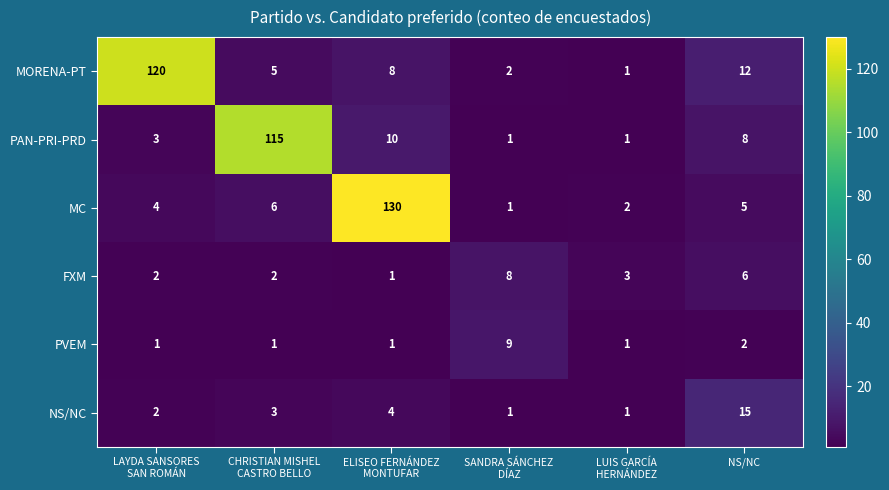

What is the greatest value displayed?

130